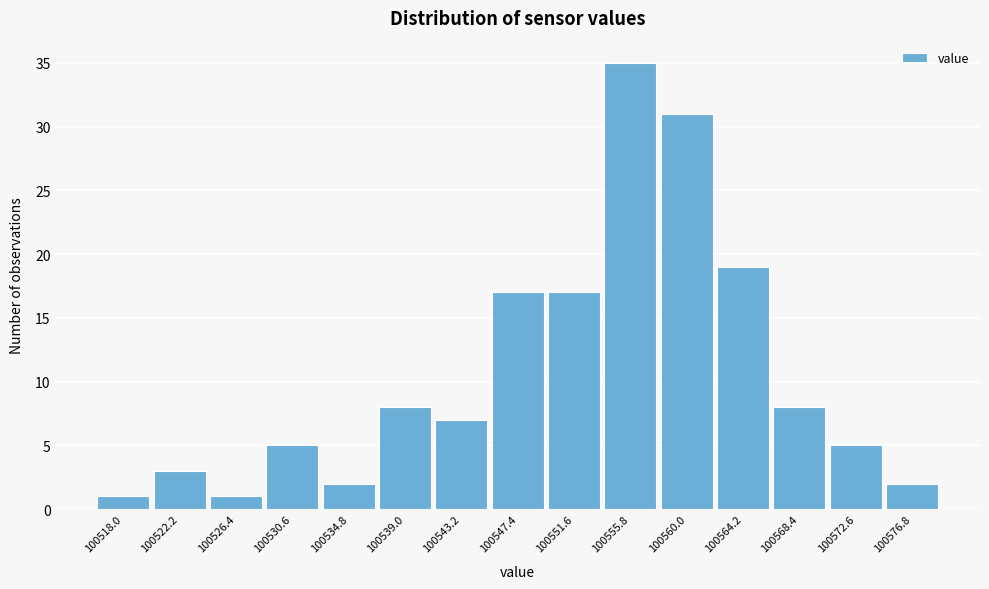

Reading right to left, list all the values displayed in this chart.

2	5	8	19	31	35	17	17	7	8	2	5	1	3	1